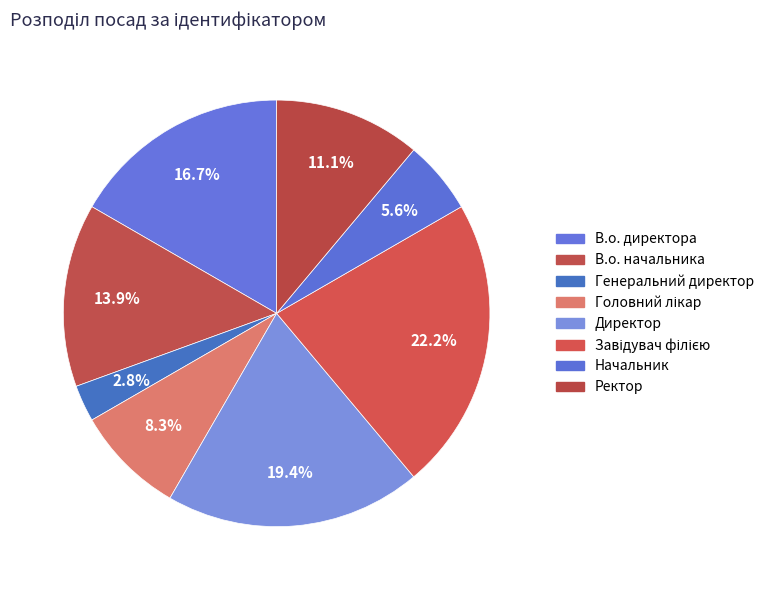

How many slices are in this pie chart?

8